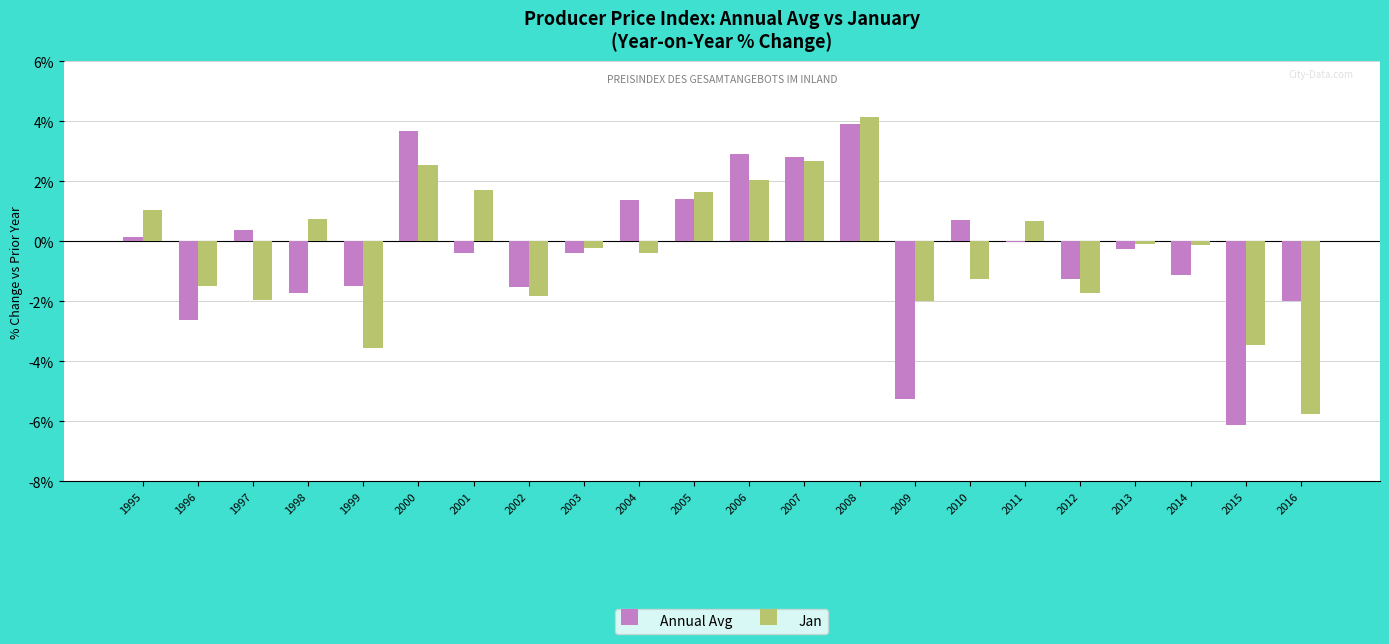

At which category does the chart reach its peak across all series?

2008